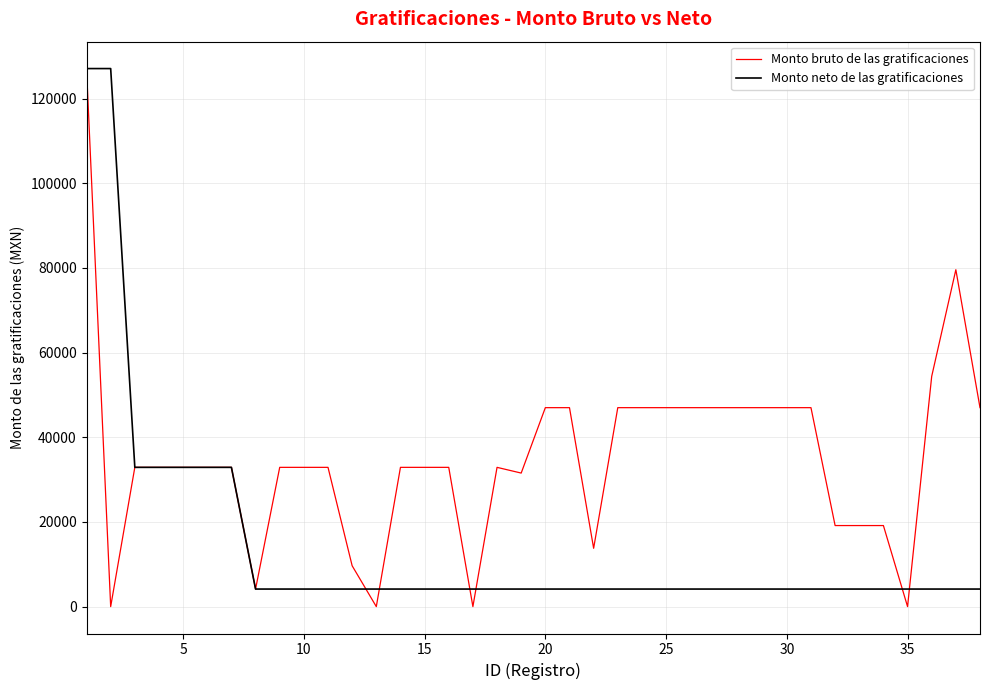

True or false: Monto bruto de las gratificaciones and Monto neto de las gratificaciones intersect in this chart.

True